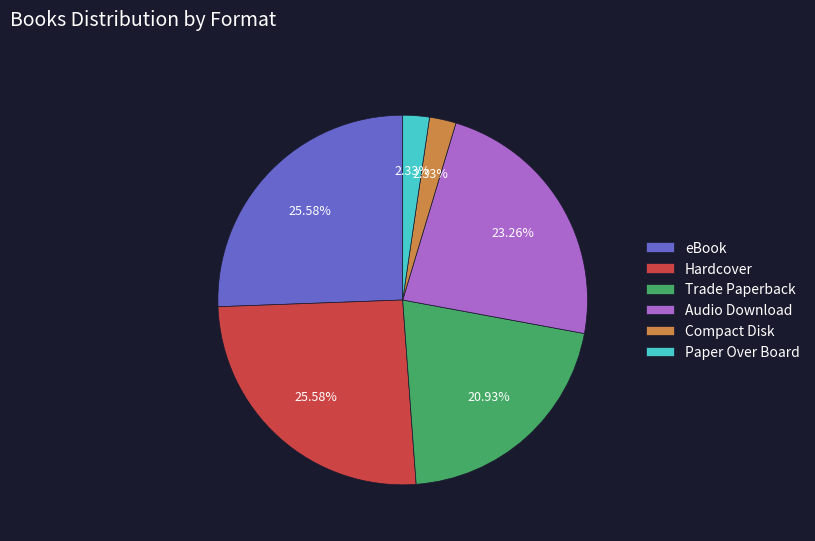

Which has a higher value, Hardcover or Compact Disk?

Hardcover